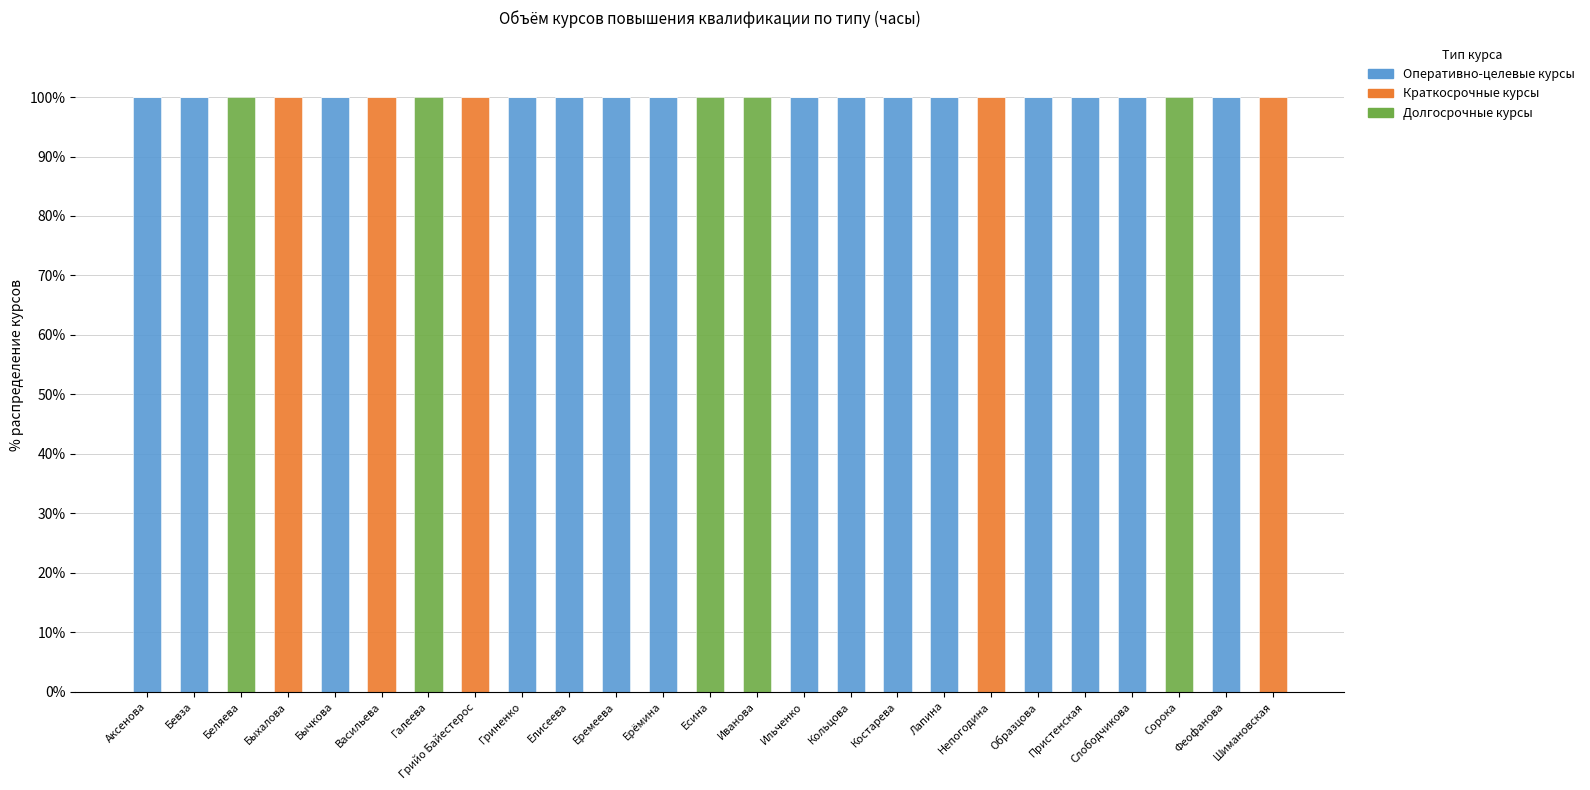

What is the sum of all Оперативно-целевые курсы values?

1500